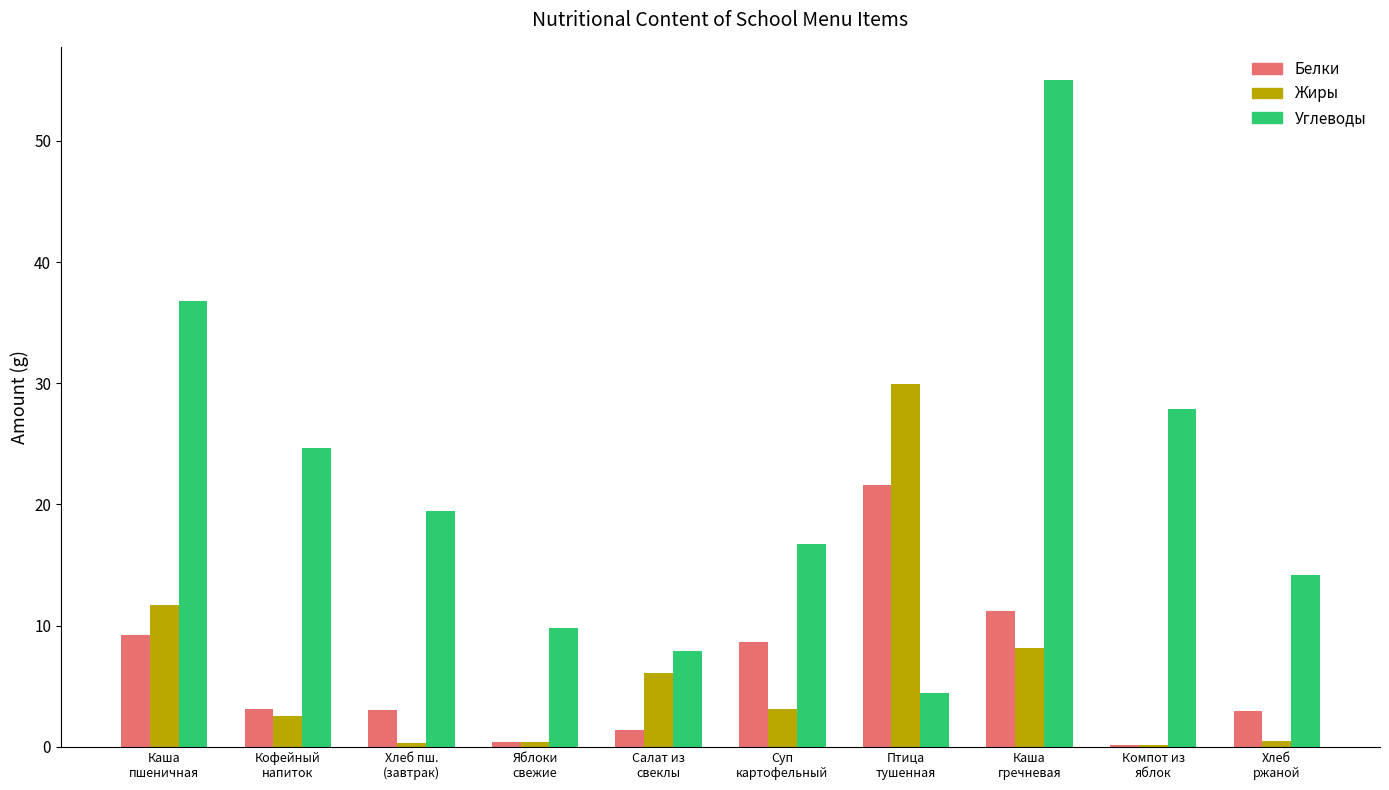

What is the sum of all Жиры values?

63.0